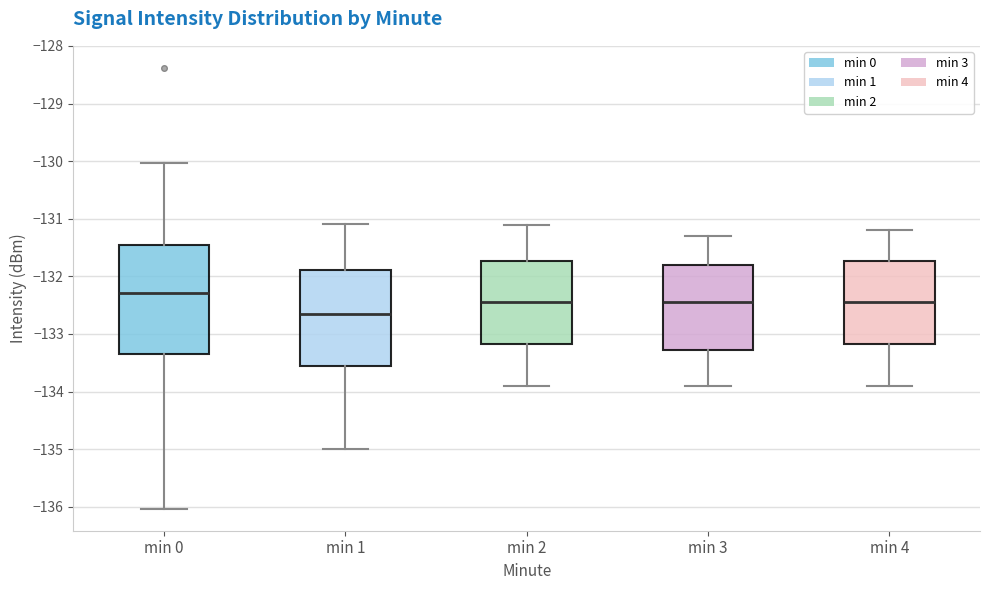

Where does the median line of the box for min 4 sit on the y-axis? The values are not printed on the chart, so give them approximately, as read against the axis.

-132.4